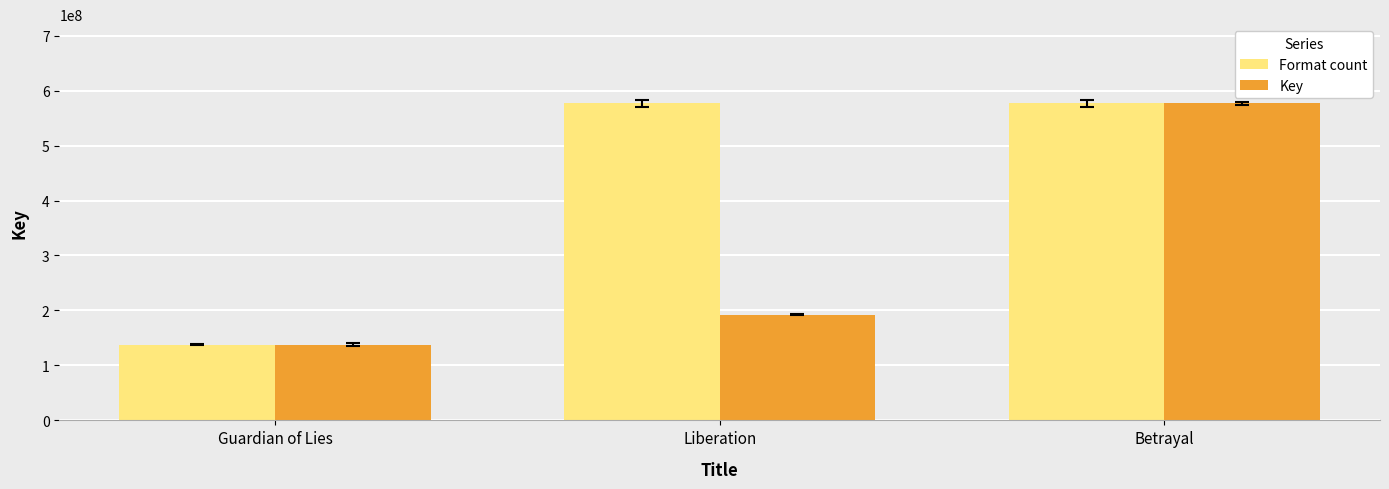

Which series changed the most between Guardian of Lies and Liberation?

Format count